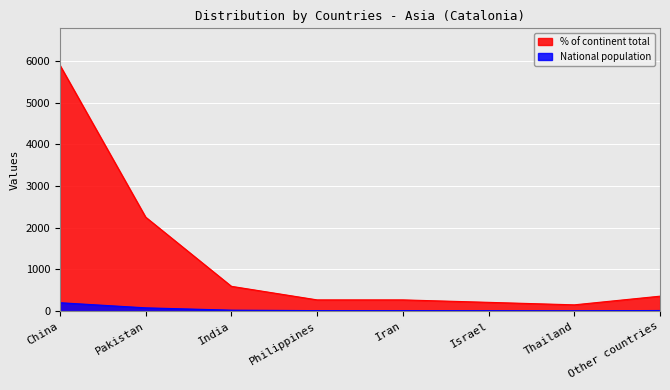

What is the spread (max minus min) of values at Pakistan?

2179